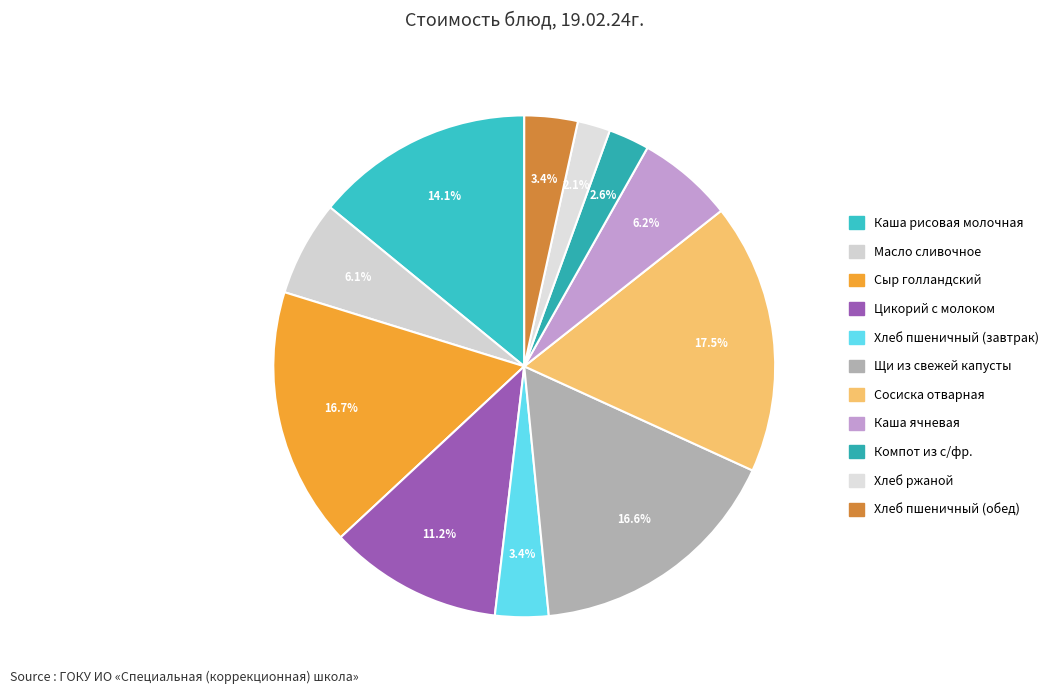

To the nearest percent, what percentage of the pie is Щи из свежей капусты?

17%